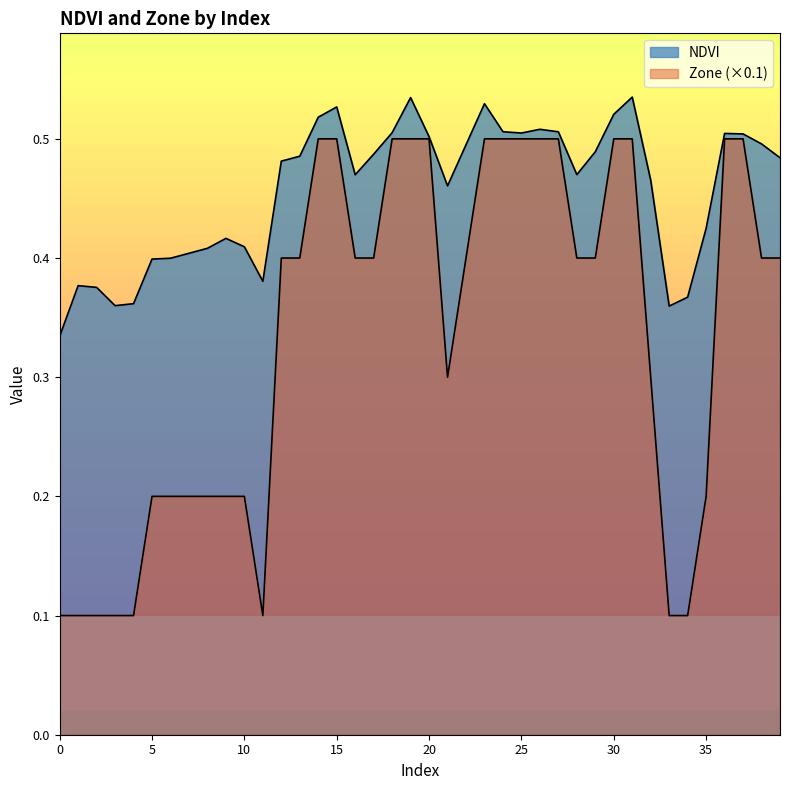

How many interior local valleys does the NDVI series have?

7